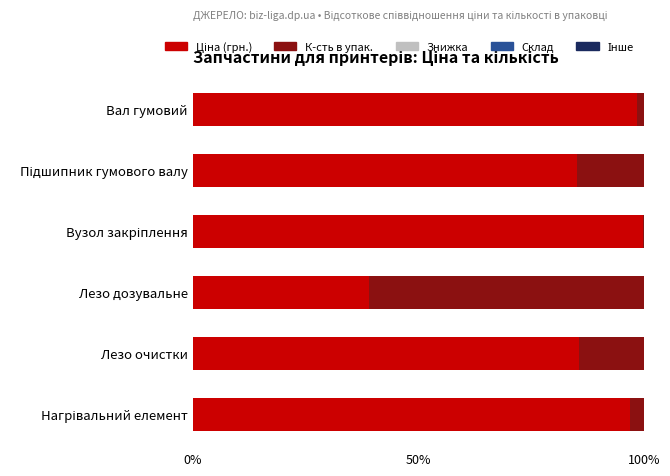

Which series has the largest range (max minus min)?

К-сть в упак.